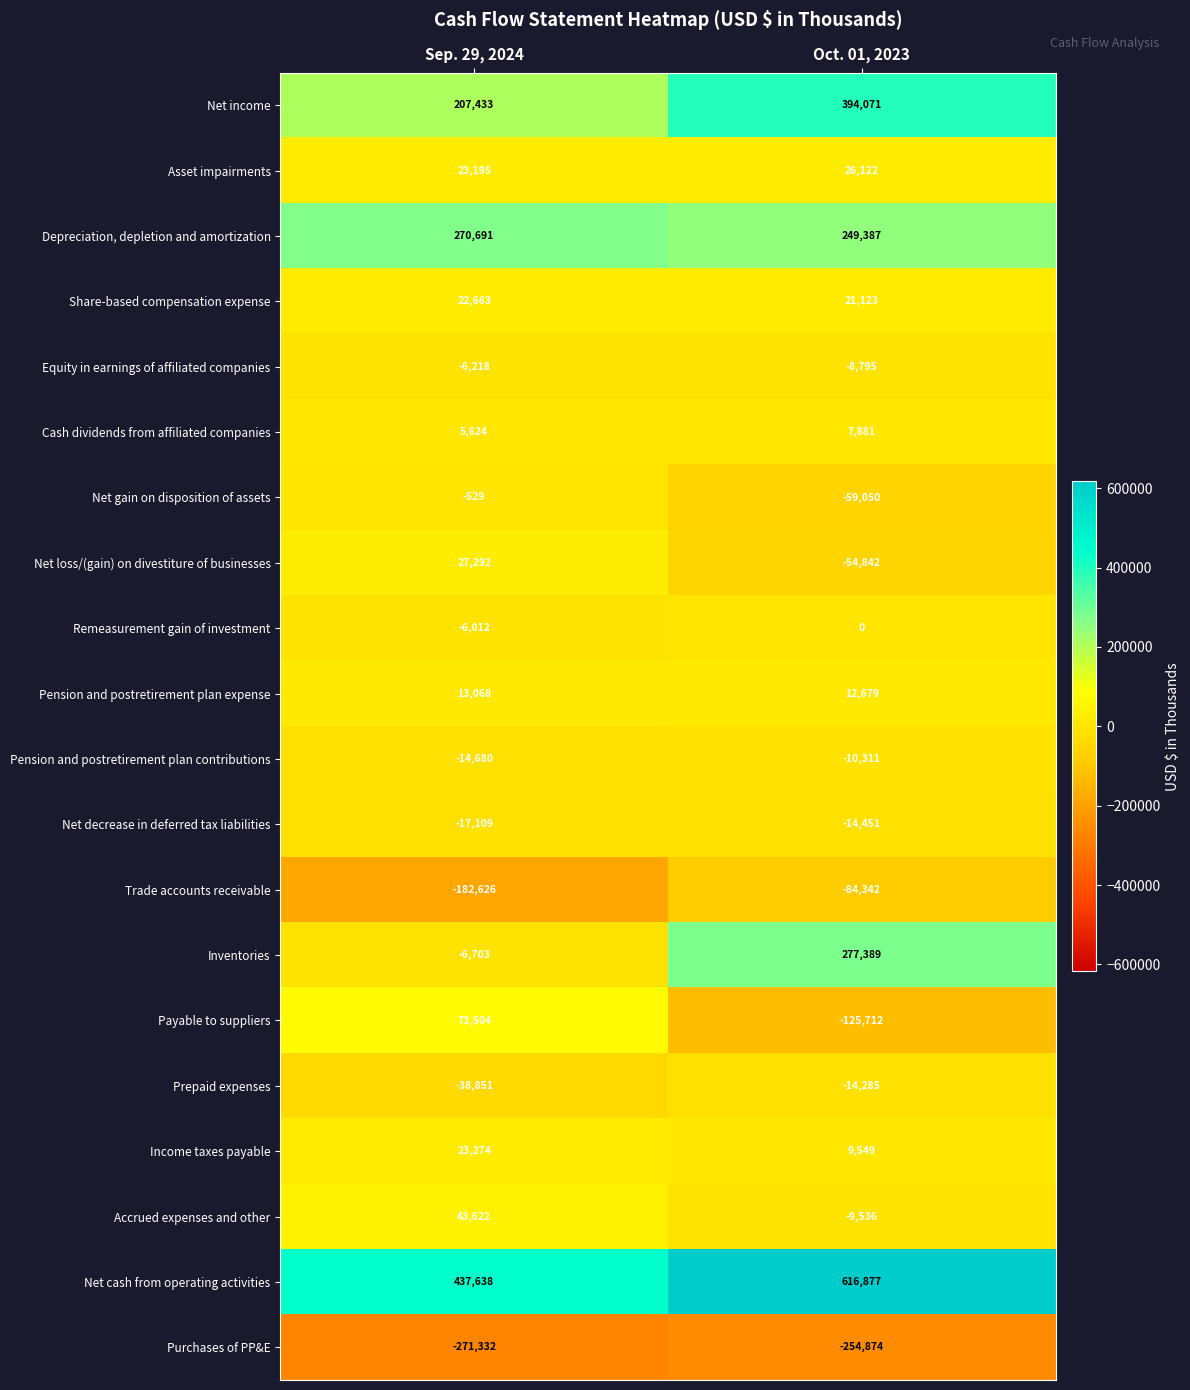

What is the total value across all series at Sep. 29, 2024?

603944